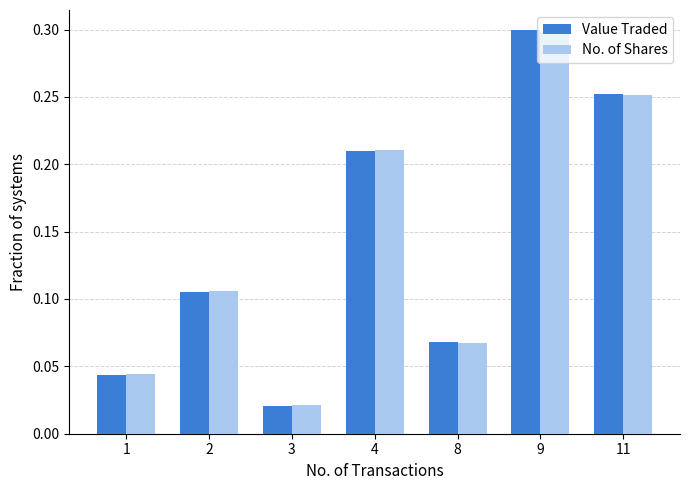

List the labels in order of No. of Shares value, largest first.

9, 11, 4, 2, 8, 1, 3